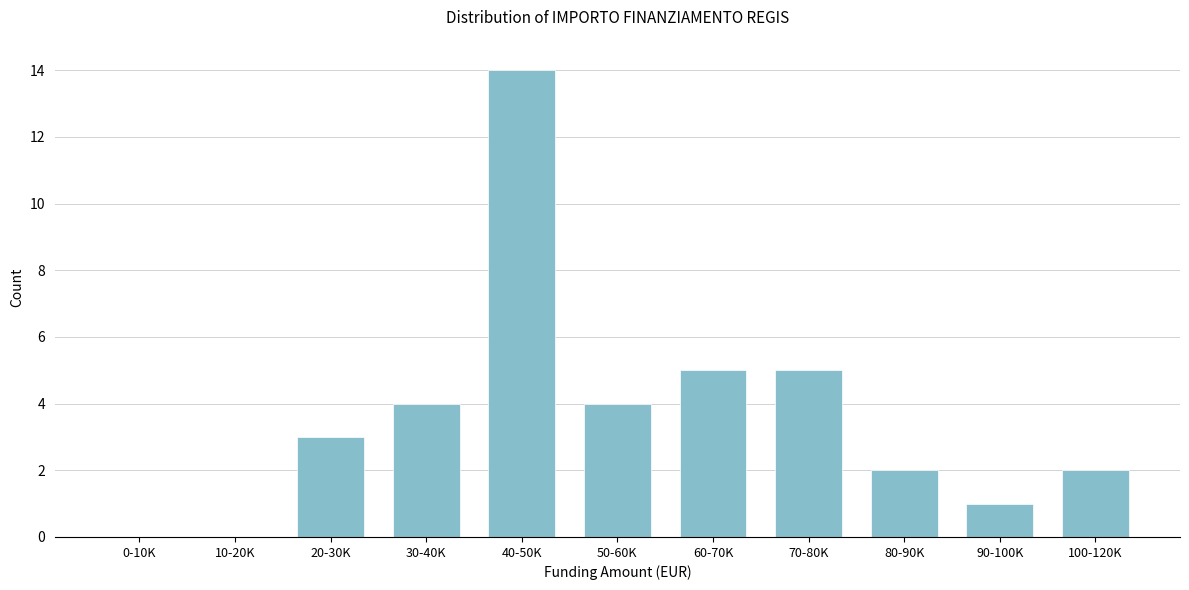

Reading left to right, list all the values displayed in this chart.

0-10K=0	10-20K=0	20-30K=3	30-40K=4	40-50K=14	50-60K=4	60-70K=5	70-80K=5	80-90K=2	90-100K=1	100-120K=2